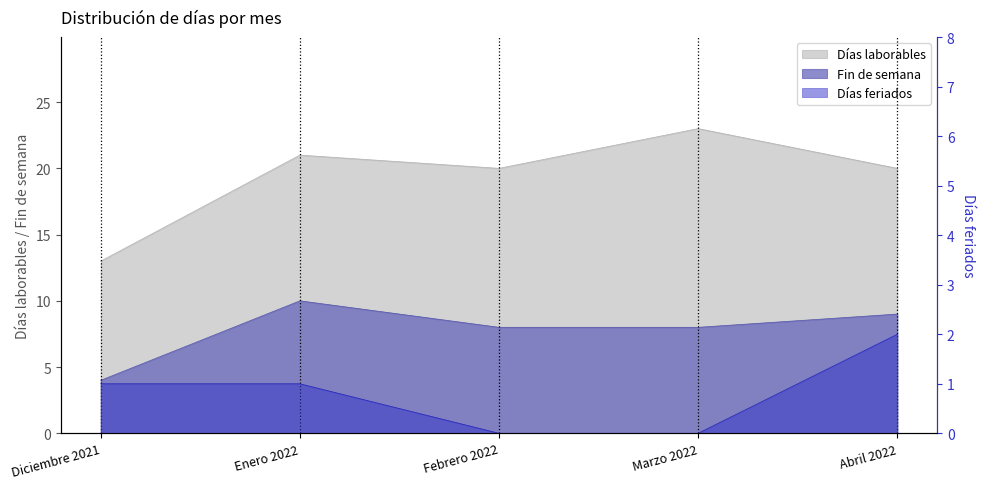

Reading right to left, list all the values displayed in this chart.

Días laborables: Abril 2022=20	Marzo 2022=23	Febrero 2022=20	Enero 2022=21	Diciembre 2021=13
Fin de semana: Abril 2022=9	Marzo 2022=8	Febrero 2022=8	Enero 2022=10	Diciembre 2021=4
Días feriados: Abril 2022=2	Marzo 2022=0	Febrero 2022=0	Enero 2022=1	Diciembre 2021=1